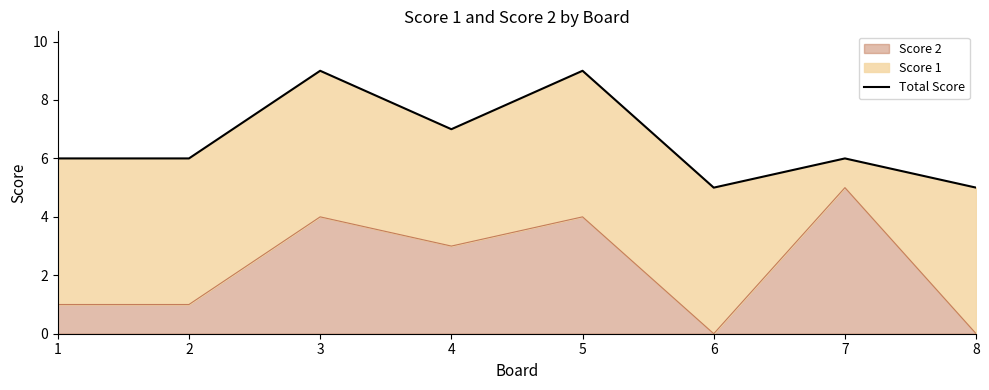

Read the value at 3.

9